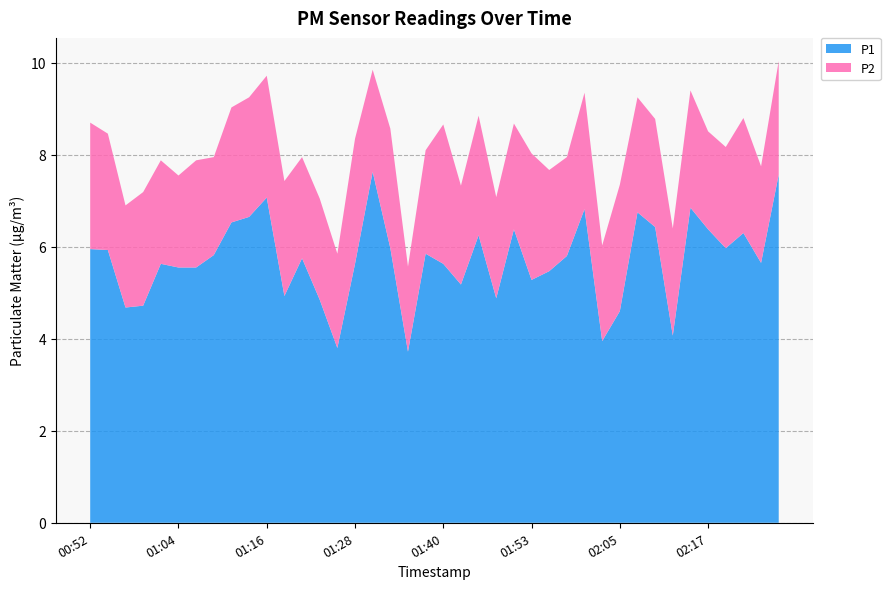

Reading left to right, what are all the values shown in this chart?

P1: 6.0	5.9	4.7	4.7	5.6	5.5	5.5	5.8	6.5	6.7	7.1	4.9	5.8	4.8	3.8	5.6	7.6	6.0	3.7	5.8	5.6	5.2	6.2	4.9	6.4	5.3	5.5	5.8	6.8	4.0	4.6	6.8	6.4	4.1	6.8	6.4	6.0	6.3	5.7	7.6
P2: 2.8	2.5	2.2	2.5	2.2	2.0	2.3	2.1	2.5	2.6	2.6	2.5	2.2	2.2	2.0	2.7	2.2	2.6	1.9	2.2	3.0	2.1	2.6	2.2	2.3	2.8	2.2	2.1	2.5	2.1	2.8	2.5	2.4	2.3	2.5	2.1	2.2	2.5	2.1	2.5